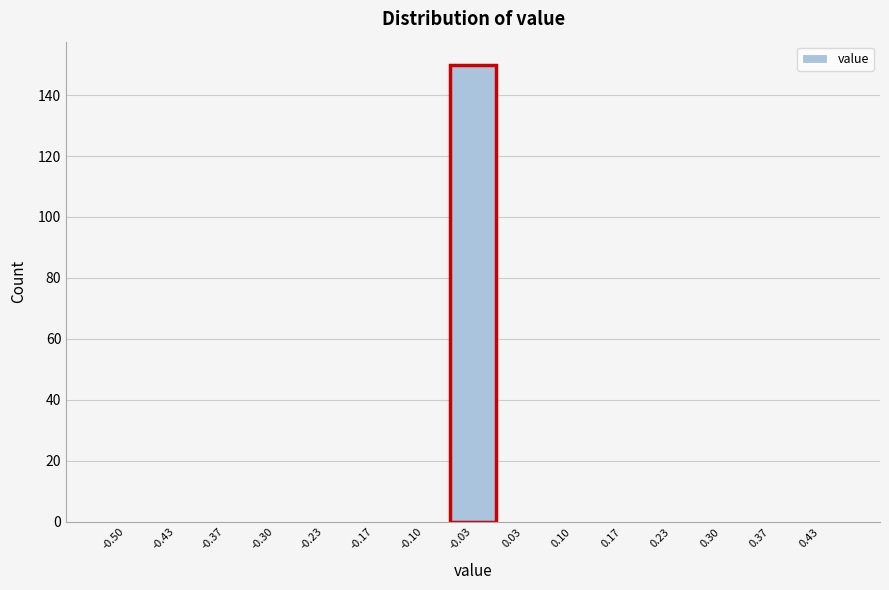

Reading left to right, what are all the values shown in this chart?

-0.50=0	-0.43=0	-0.37=0	-0.30=0	-0.23=0	-0.17=0	-0.10=0	-0.03=150	0.03=0	0.10=0	0.17=0	0.23=0	0.30=0	0.37=0	0.43=0